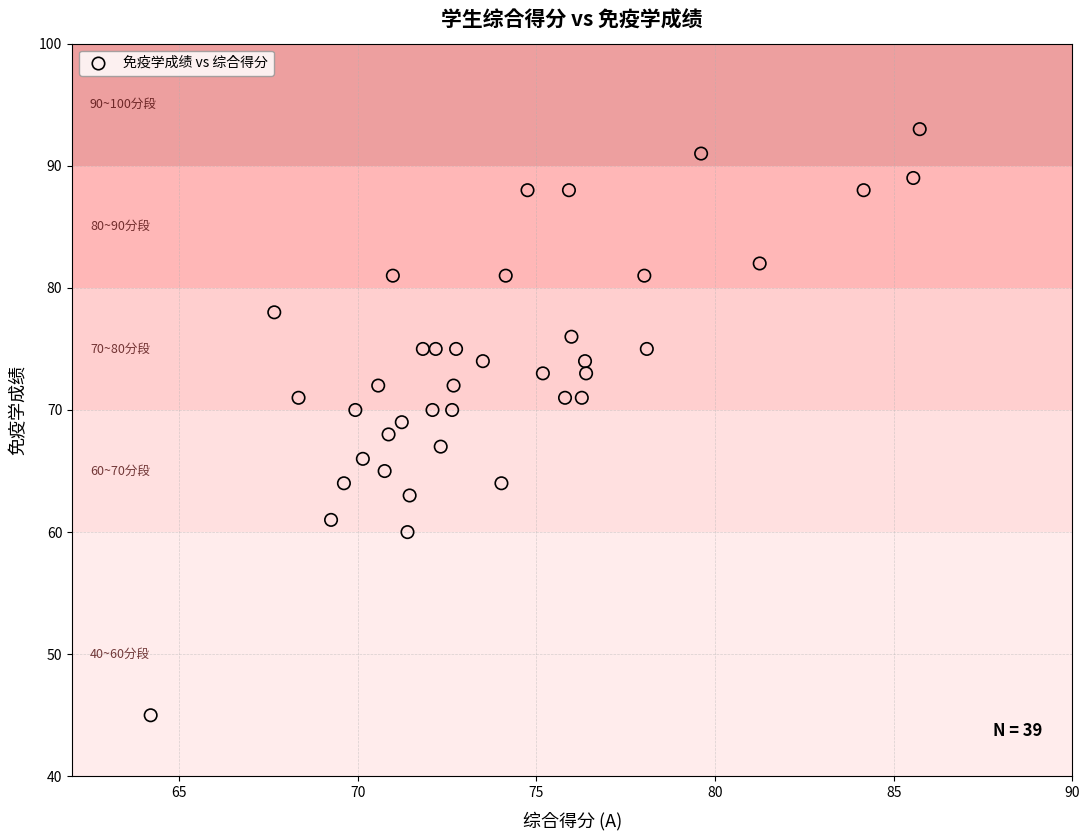

What is the range of Y values (max minus min)?

48